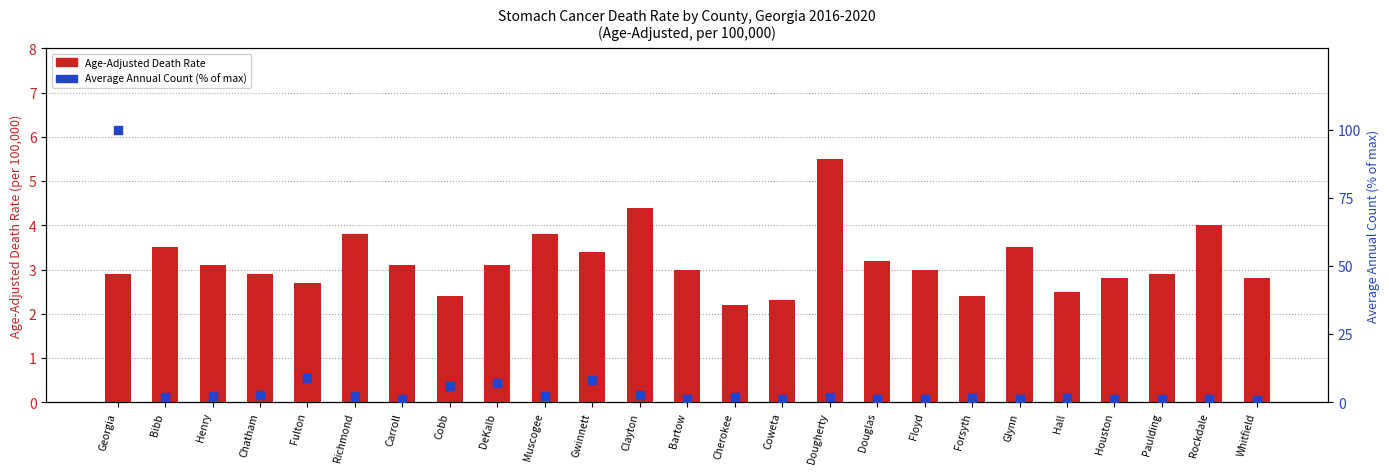

Is the value of Age-Adjusted Death Rate at Paulding greater than the value of Average Annual Count (% of max) at Richmond?

Yes